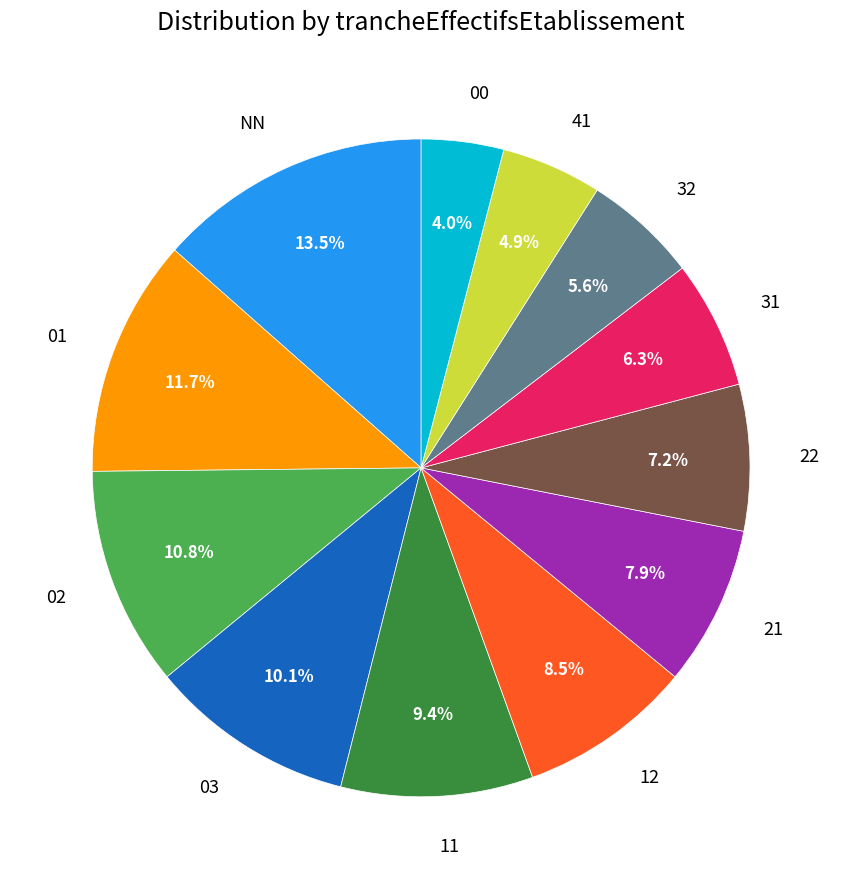

How many slices are in this pie chart?

12